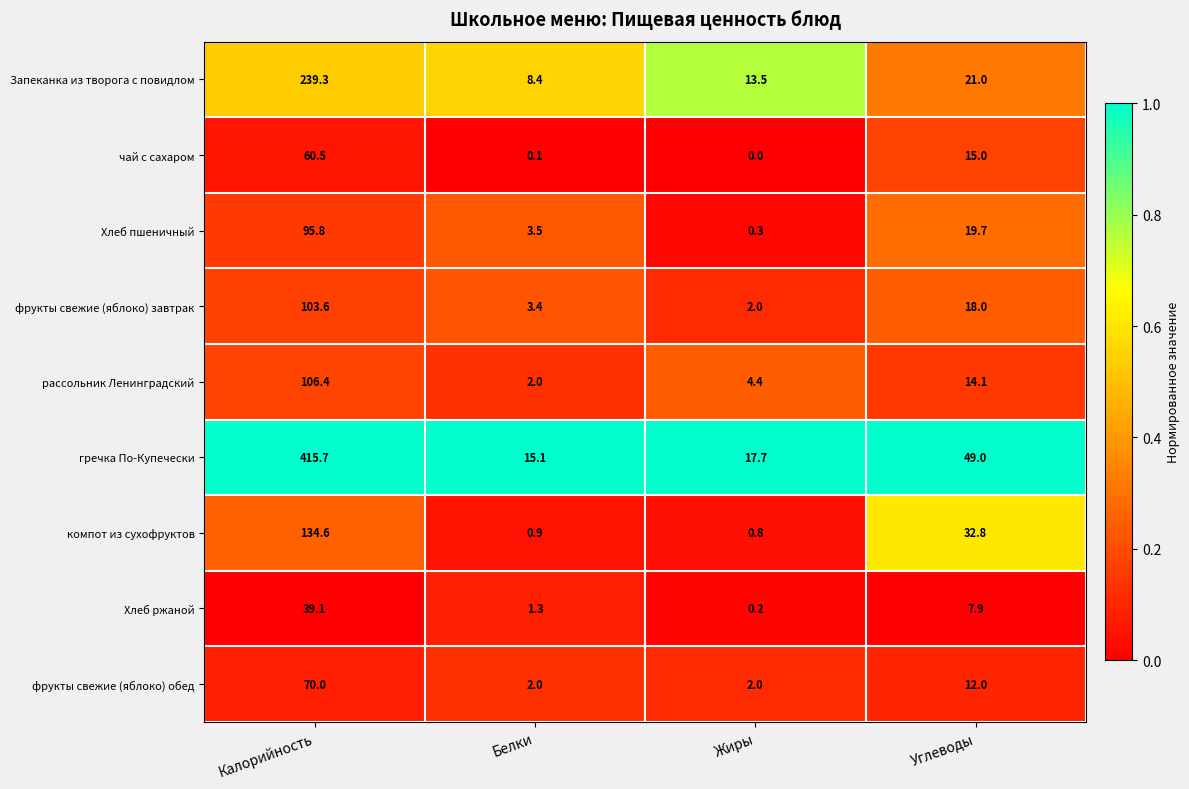

Which series has the largest total across all categories?

гречка По-Купечески